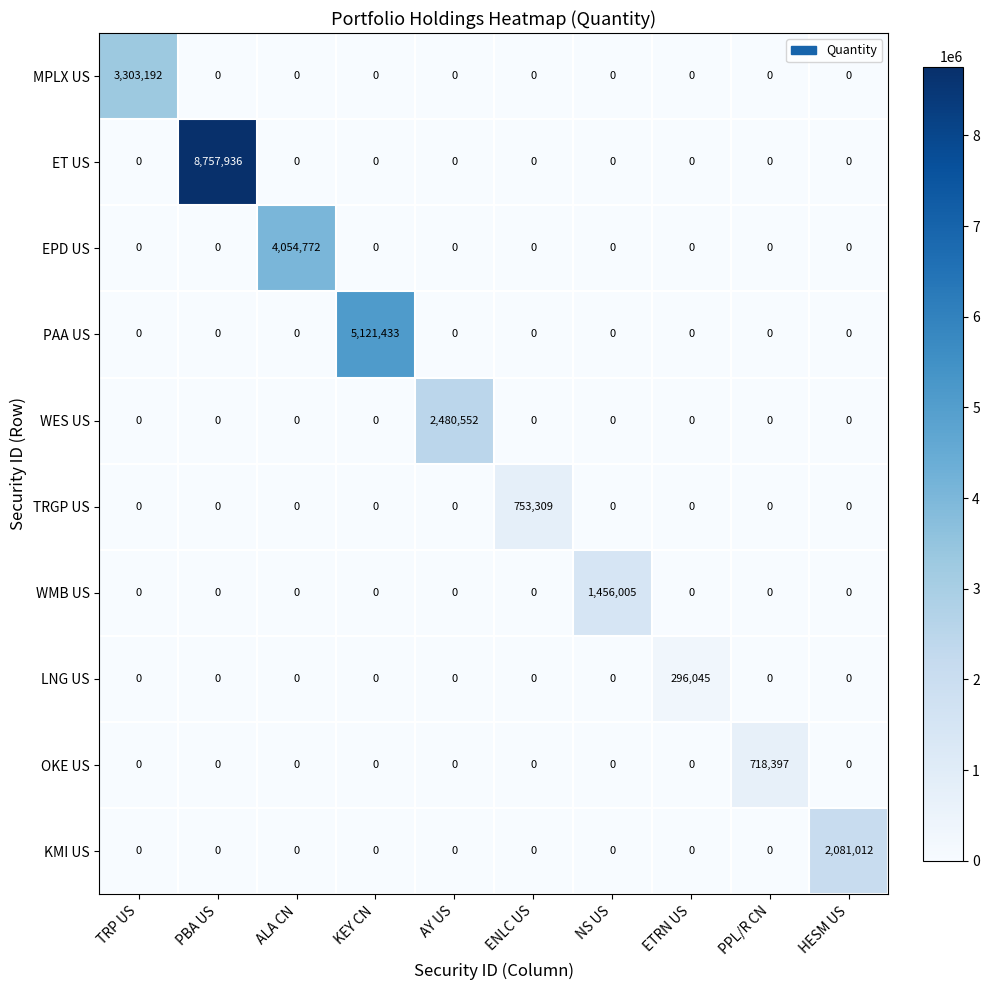

True or false: LNG US has a value of 0 at HESM US.

True